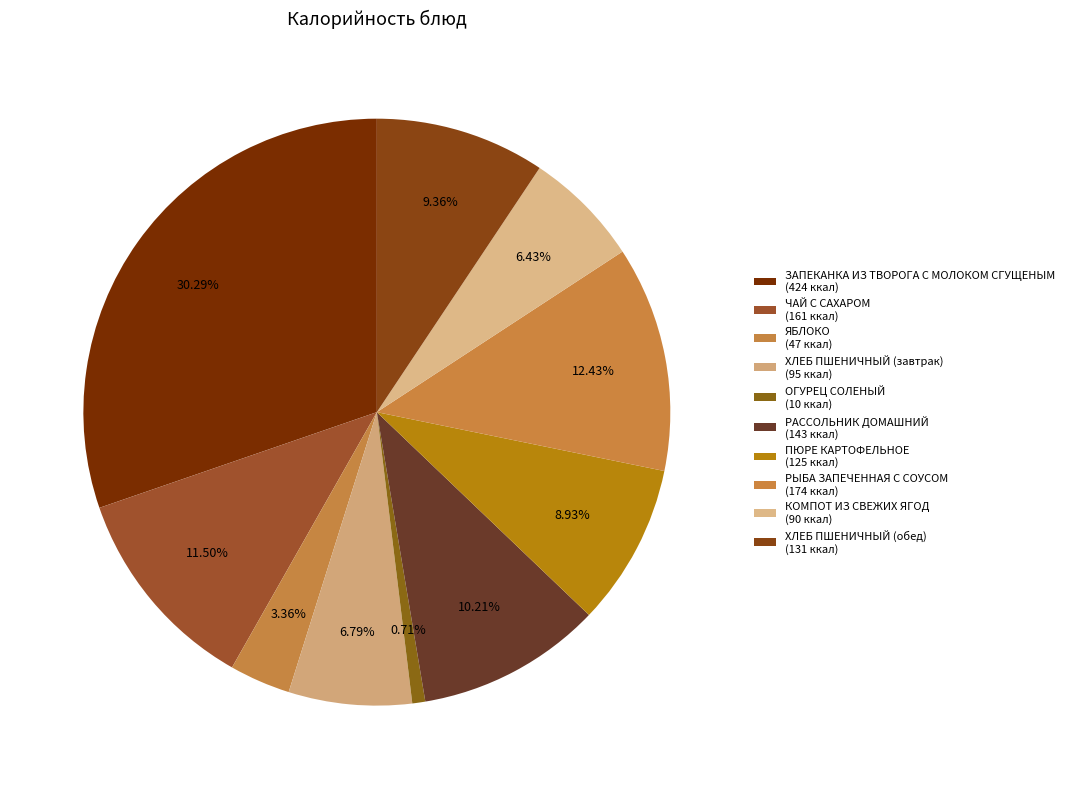

What percentage is the ХЛЕБ ПШЕНИЧНЫЙ (обед) slice, to the nearest percent?

9%